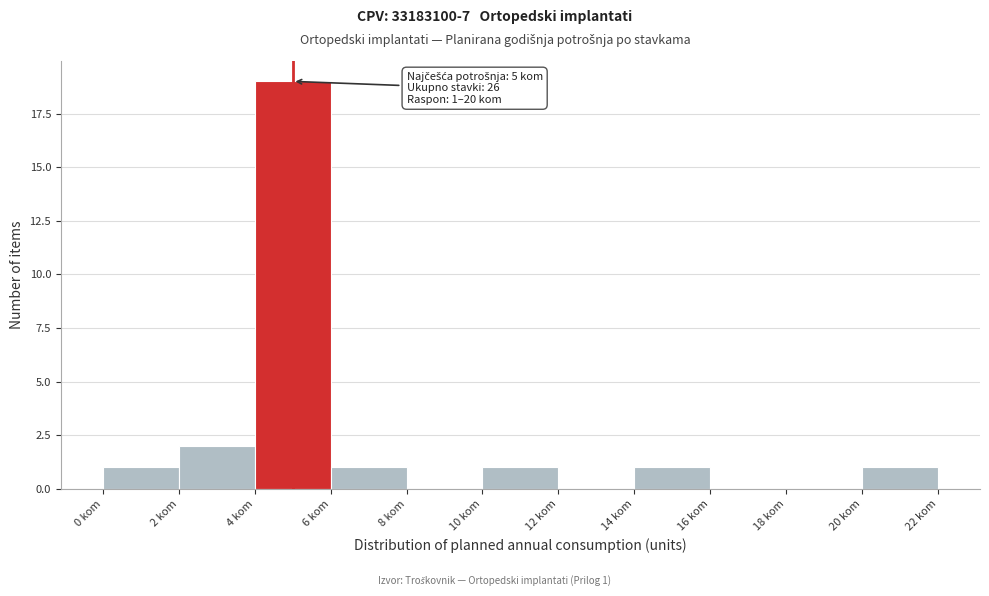

Which range on the x-axis has the tallest bar?

4 to 6